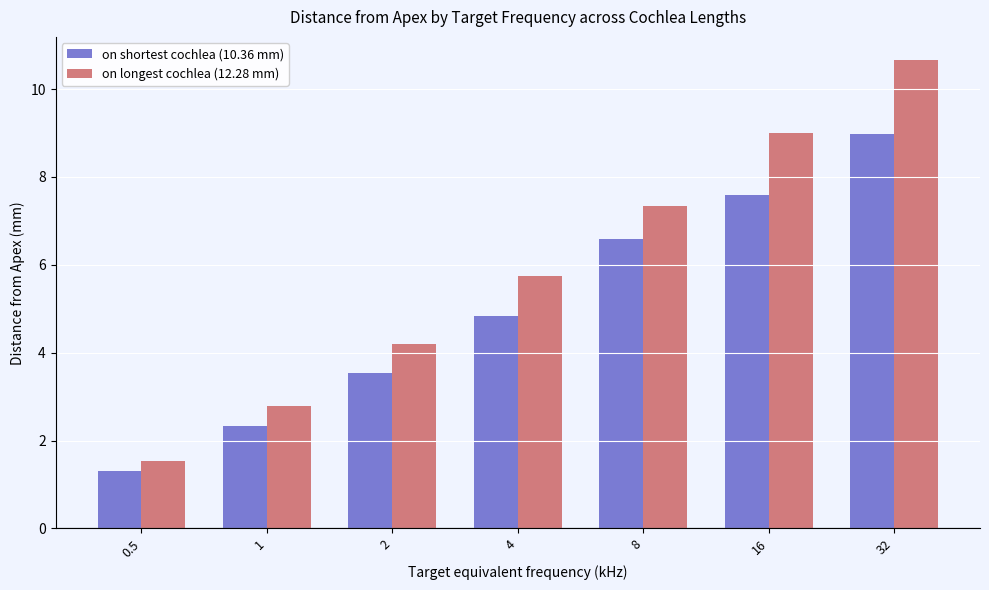

Does the chart contain stacked bars?

No